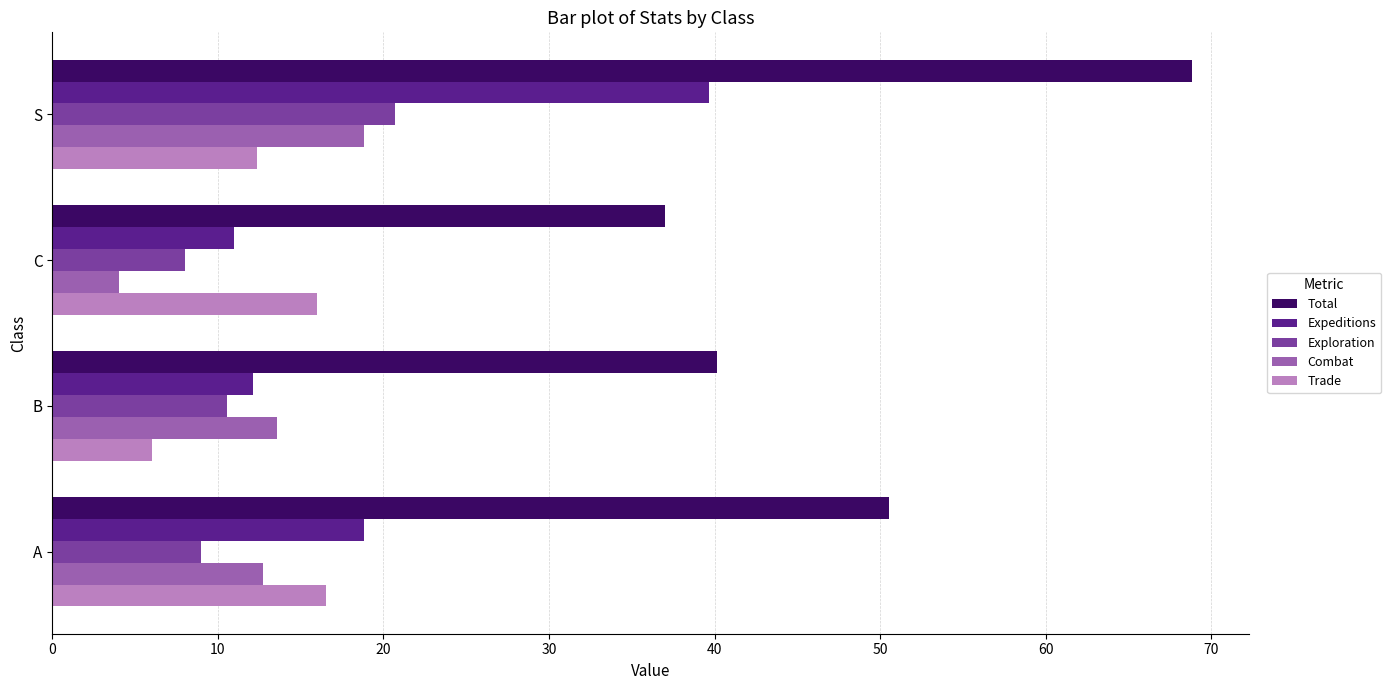

The Trade series shows 24.2 at A. True or false?

False